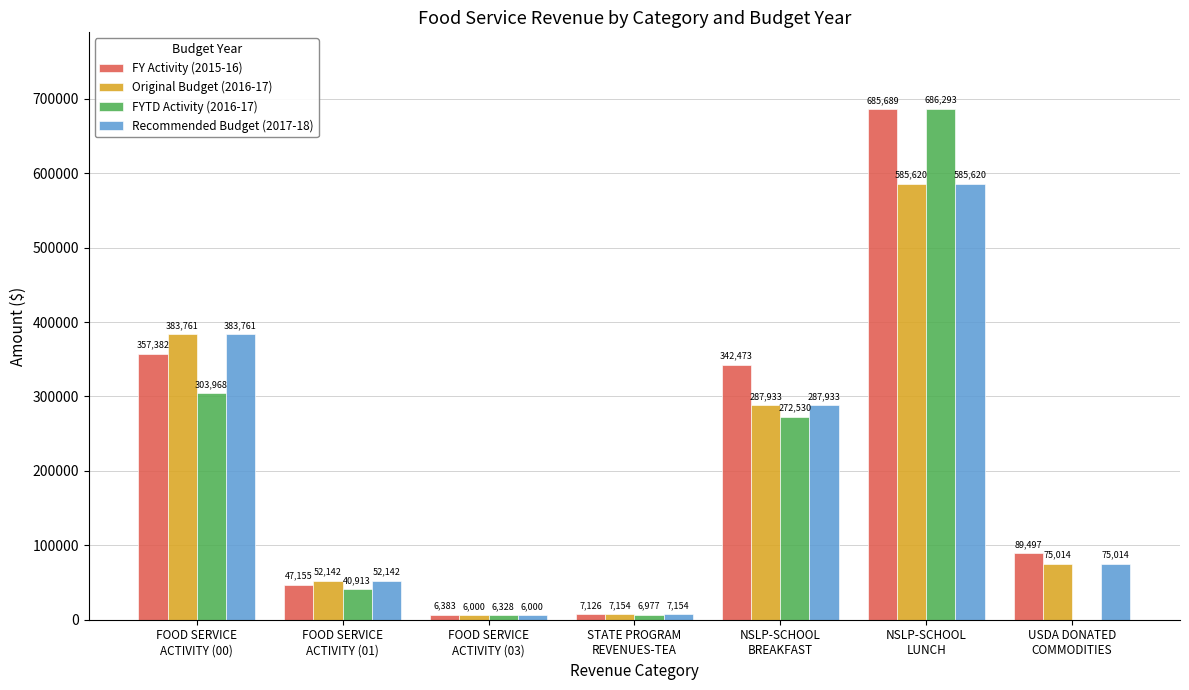

Which series has the widest spread of values?

FYTD Activity (2016-17)